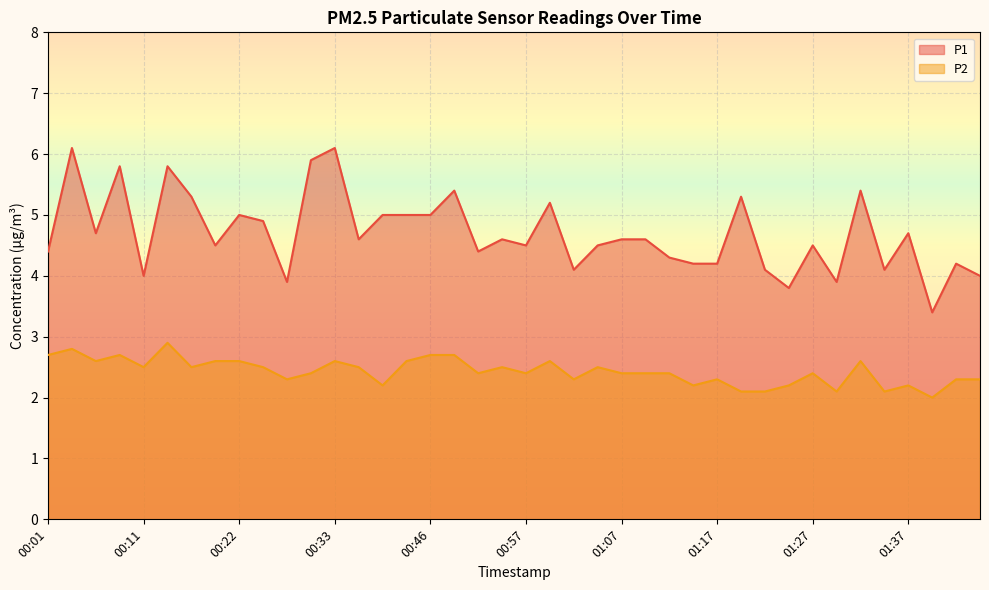

Count the number of categories in the chart.

40